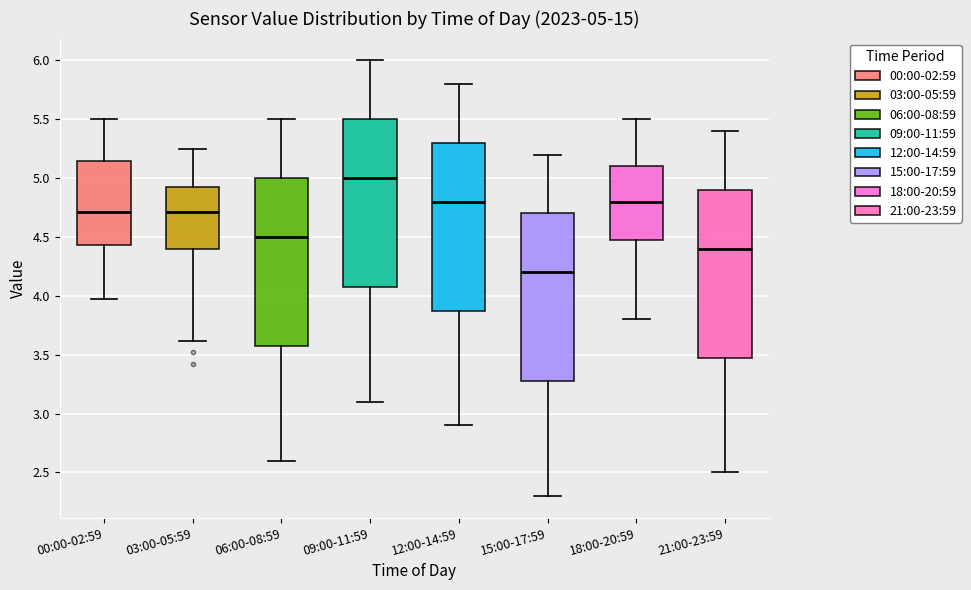

Which box has the lowest median line?

15:00-17:59